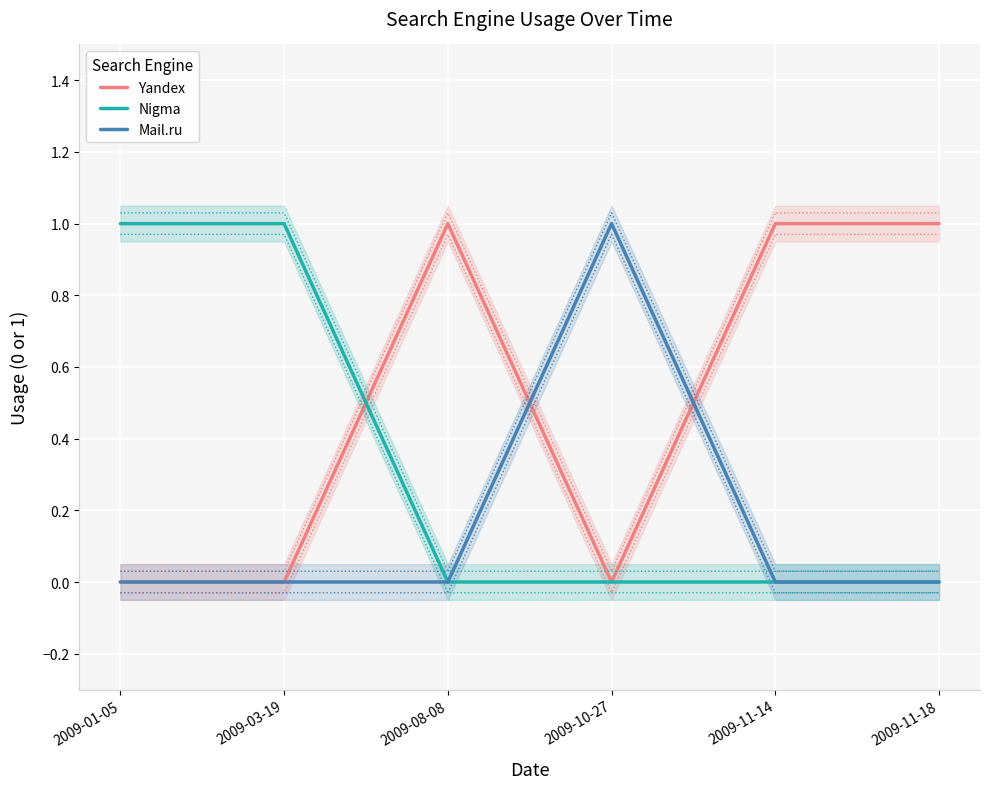

How many lines are shown in the chart?

3